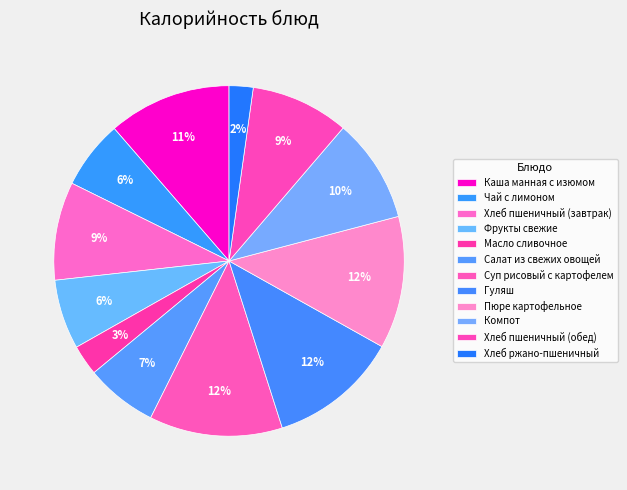

Between Каша манная с изюмом and Чай с лимоном, which is larger?

Каша манная с изюмом